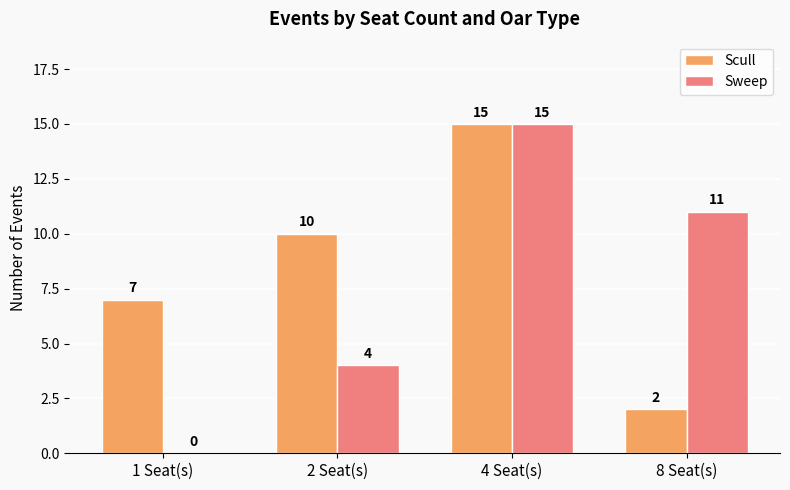

Is it true that Scull equals 2 at 1 Seat(s)?

False